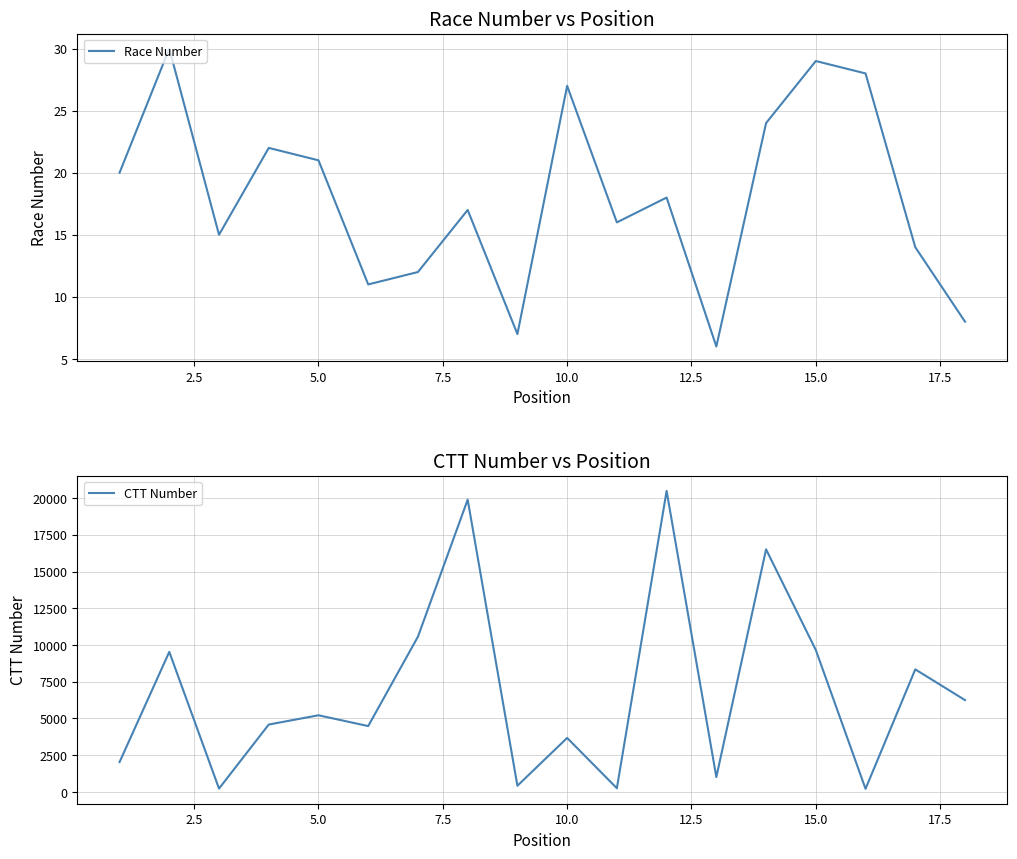

Reading left to right, extract all data points from this chart.

Race Number: 20	30	15	22	21	11	12	17	7	27	16	18	6	24	29	28	14	8
CTT Number: 2031	9531	227	4586	5216	4481	10566	19890	420	3674	250	20484	1011	16510	9660	210	8340	6250